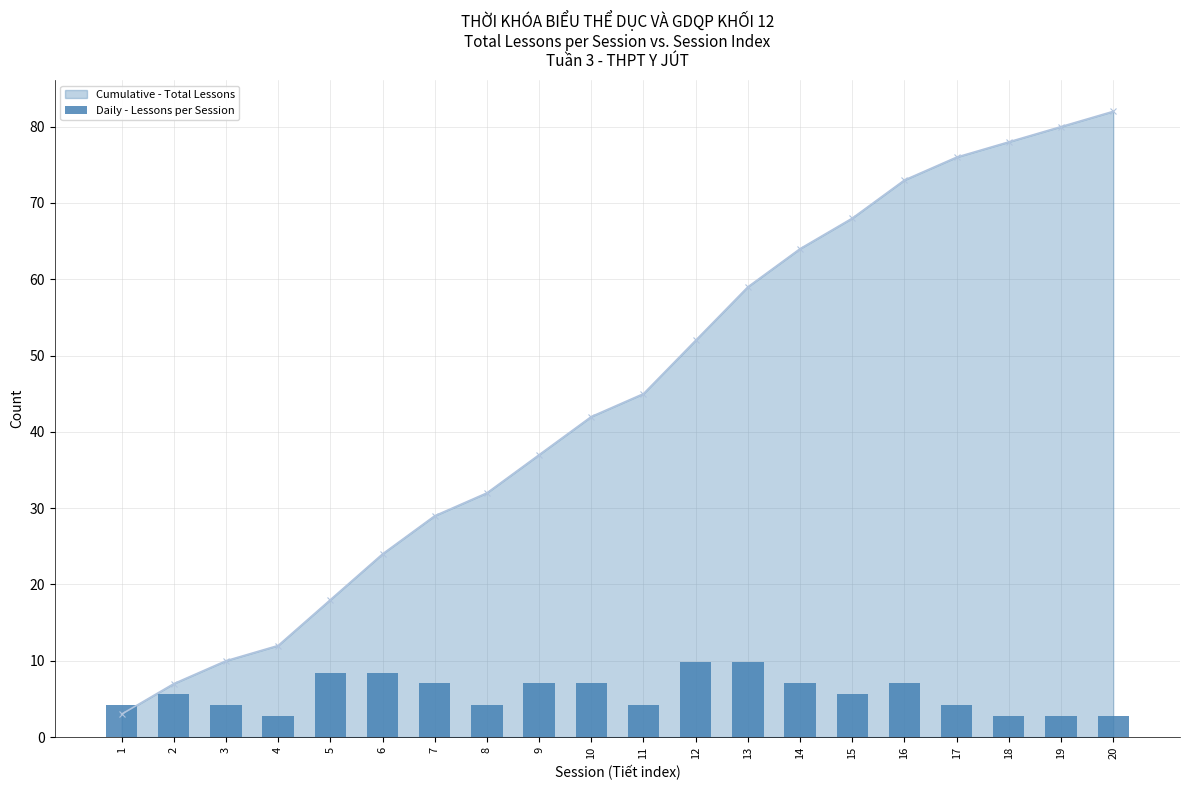

How many bars are there in total?

20